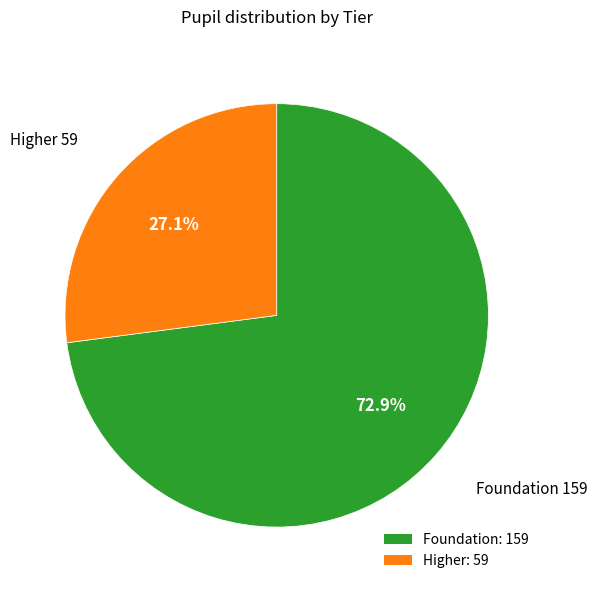

What percentage do Higher and Foundation together represent?

100.0%